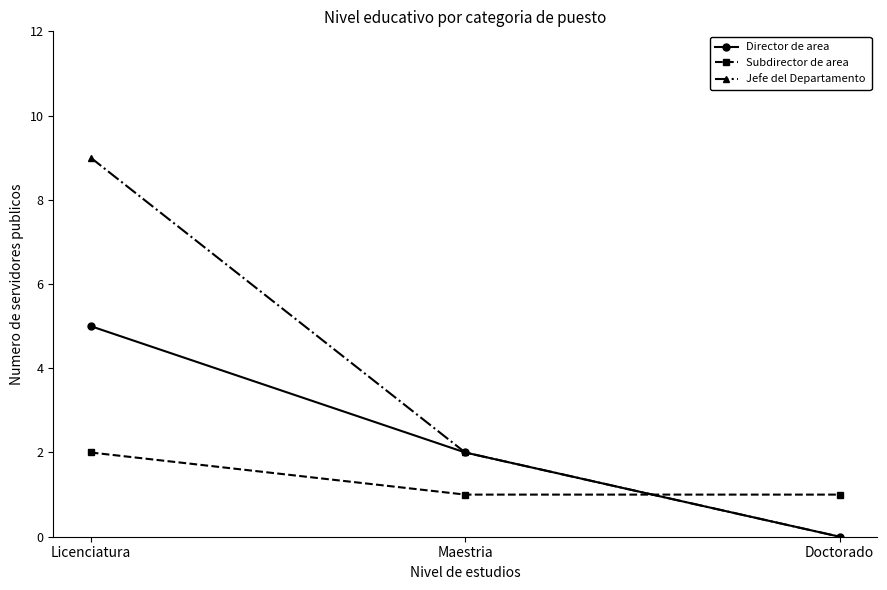

True or false: Jefe del Departamento has a value of 3 at Maestria.

False